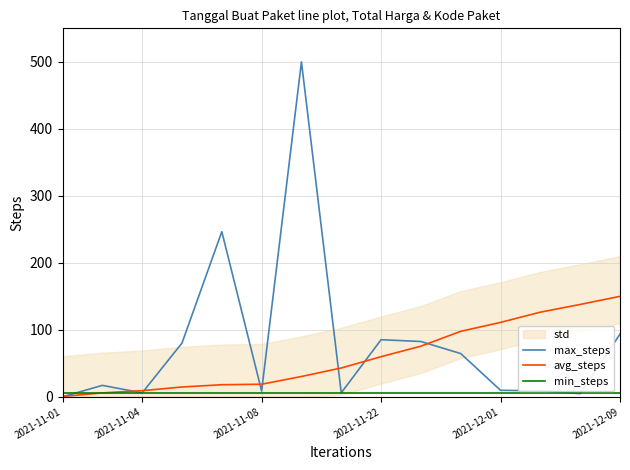

The avg_steps series shows 93.0 at 13. True or false?

False